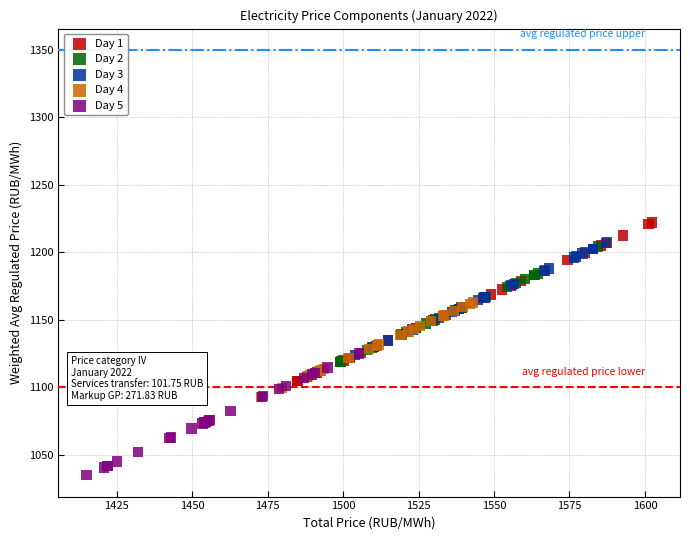

Which series contains the highest Y value?

Day 1